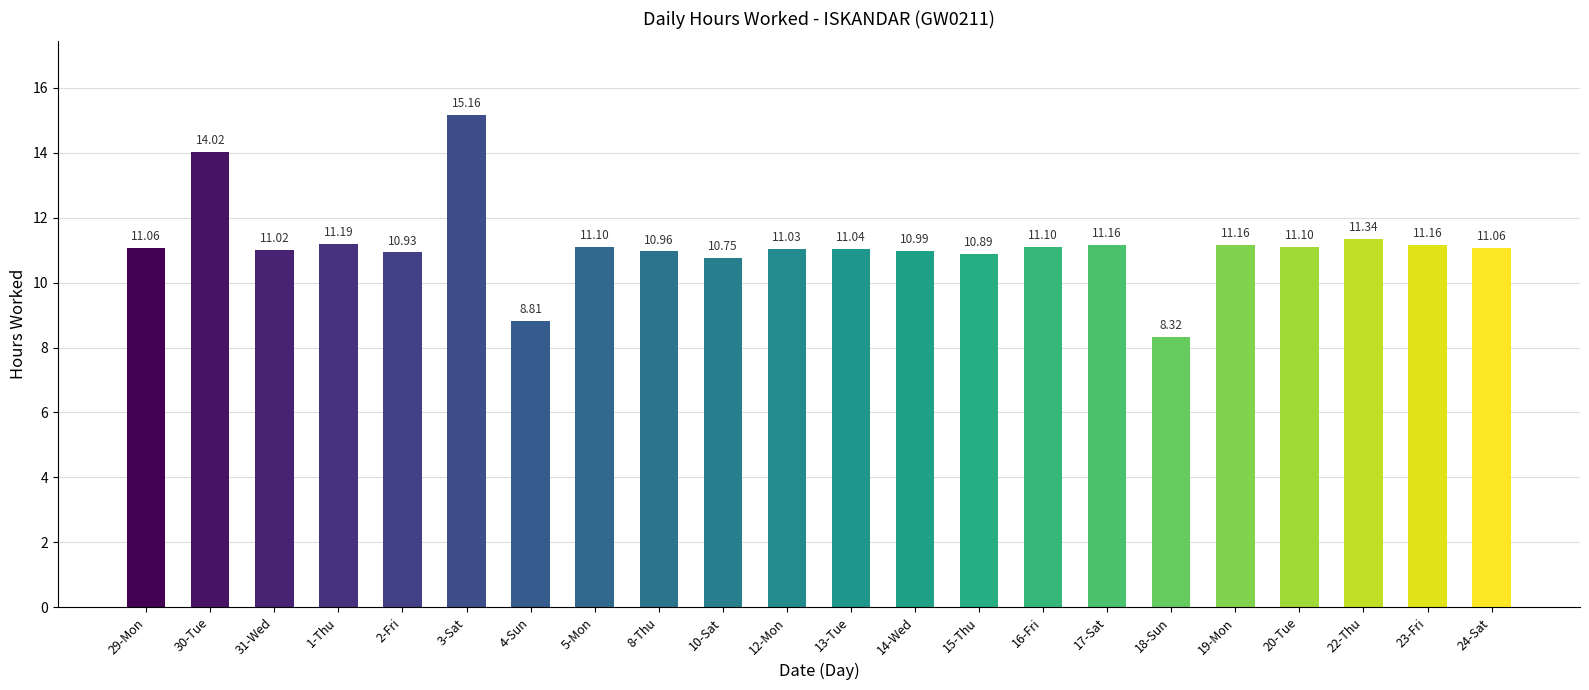

What is the label of the 9th bar from the right?

15-Thu